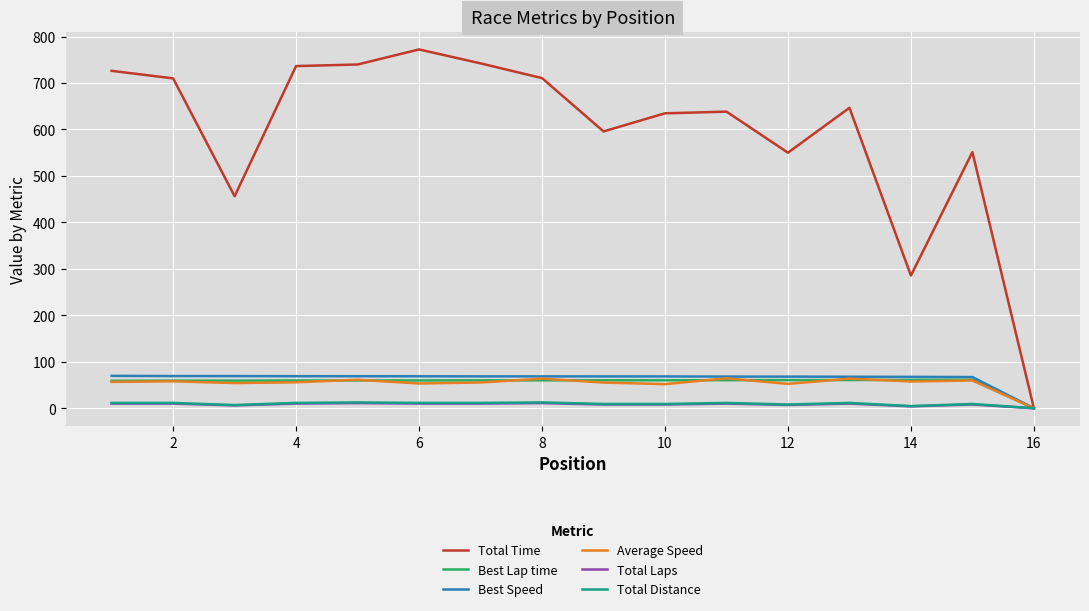

What is the maximum value for Average Speed?

64.5